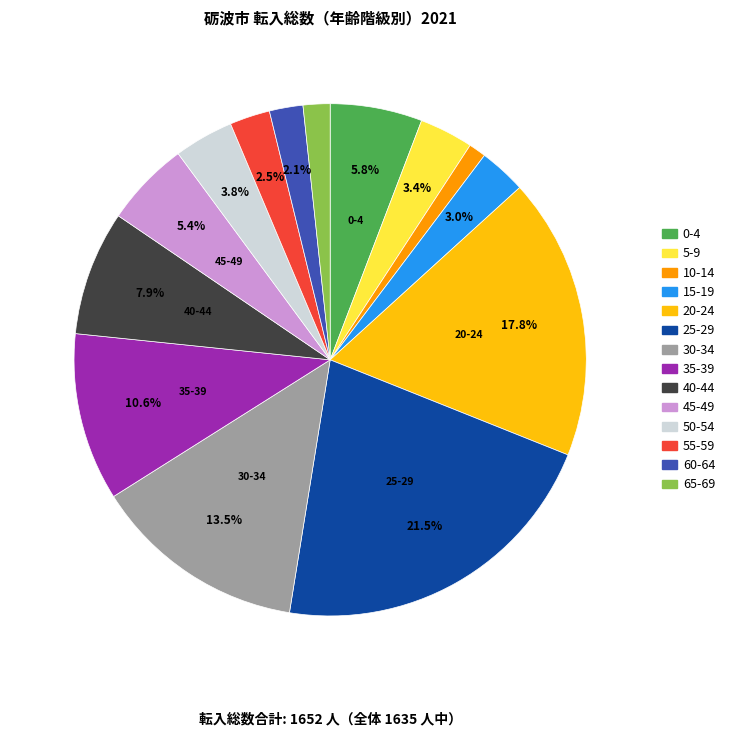

Between 30-34 and 5-9, which is larger?

30-34